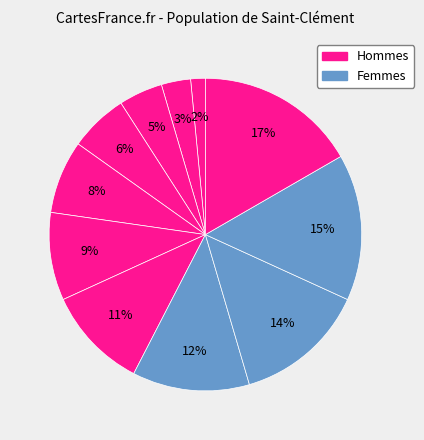

Count the number of slices in the pie.

11